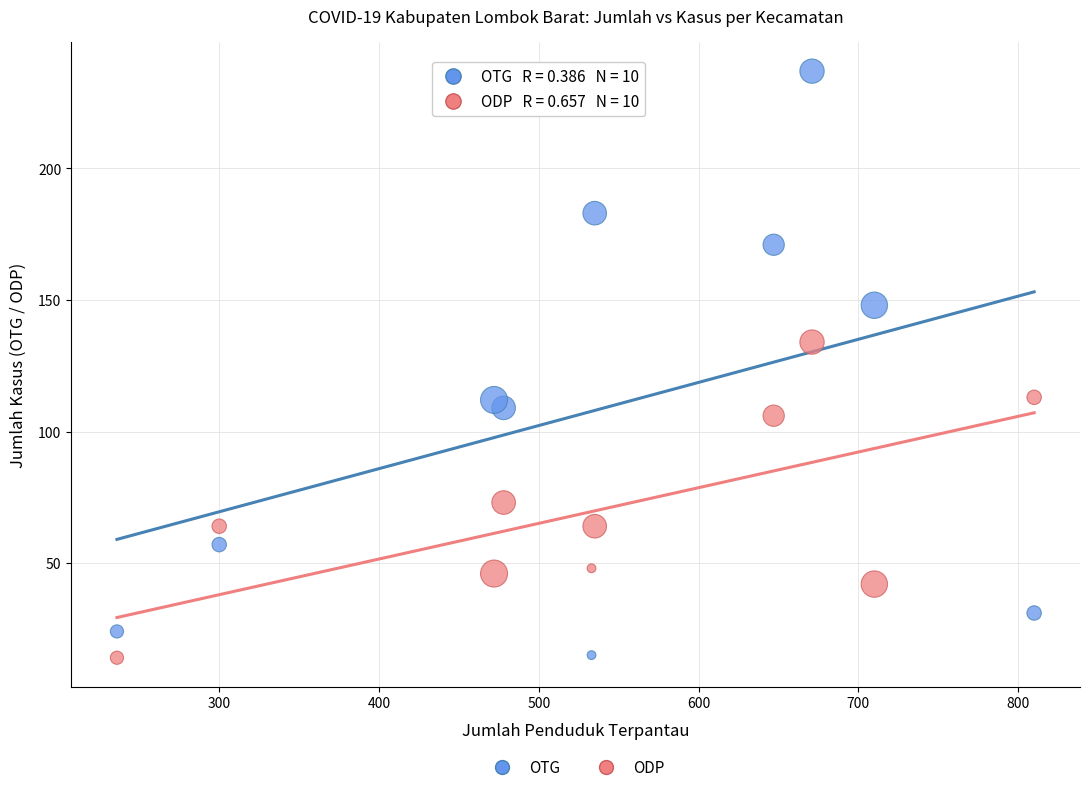

Across all data points, what is the range of Y values (max minus min)?

223